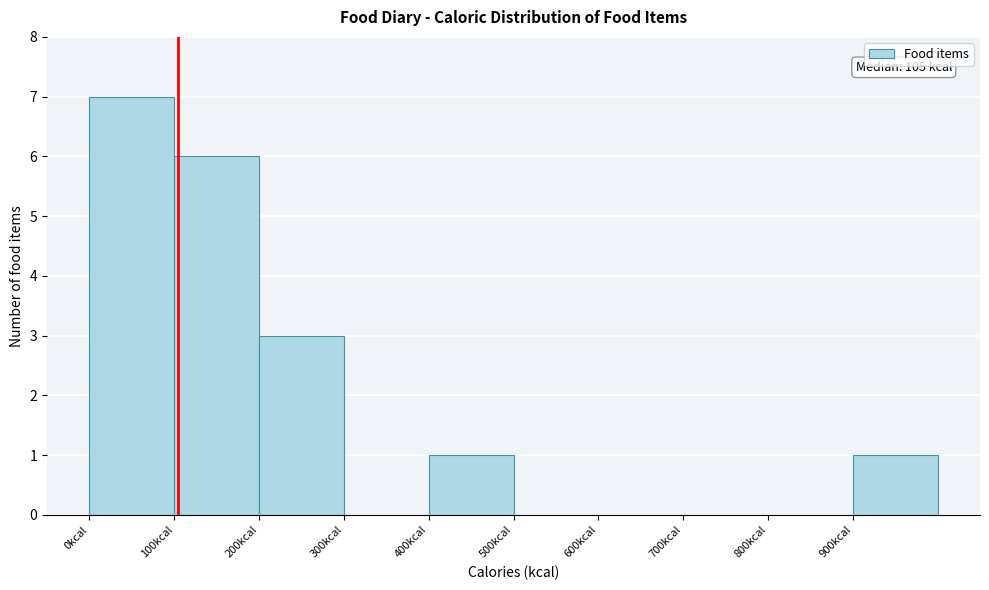

Over which range of the x-axis is the bar tallest?

0 to 100